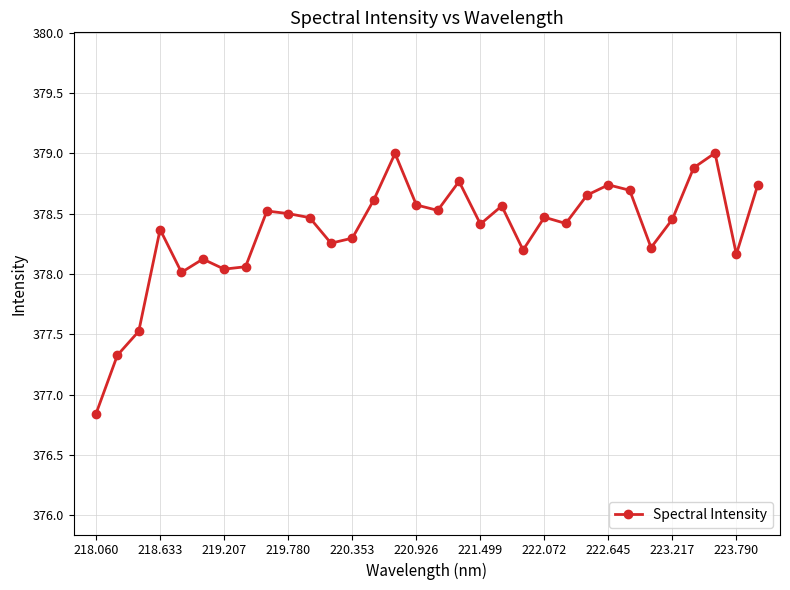

What is the value of the 18th point from the left?

378.8